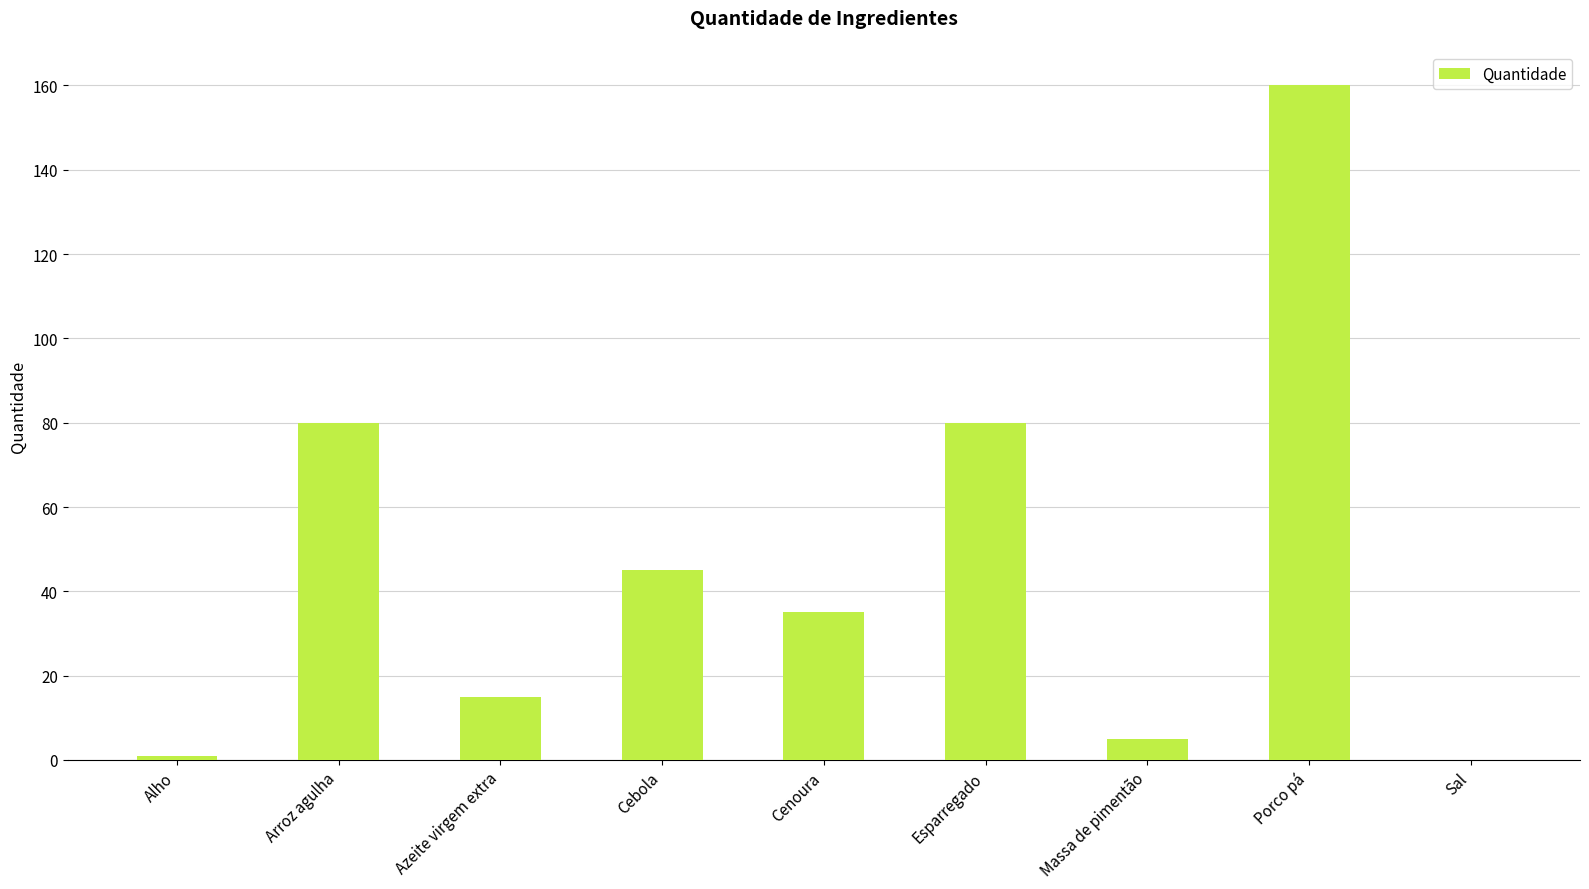

What is the difference between the values at Arroz agulha and Azeite virgem extra?

65.0